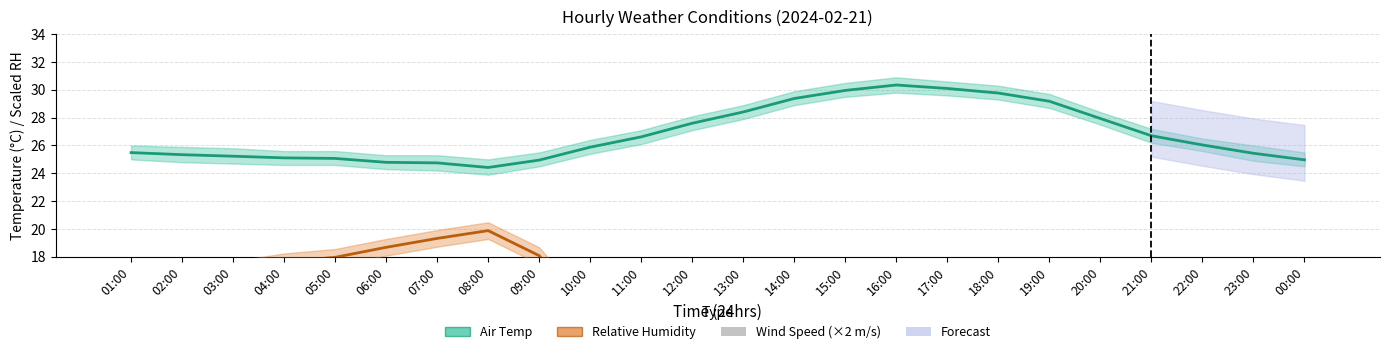

List the labels in order of Relative Humidity (%, scaled) value, largest first.

08:00, 07:00, 06:00, 09:00, 05:00, 04:00, 00:00, 03:00, 02:00, 01:00, 23:00, 10:00, 22:00, 11:00, 21:00, 12:00, 20:00, 13:00, 19:00, 15:00, 14:00, 16:00, 18:00, 17:00